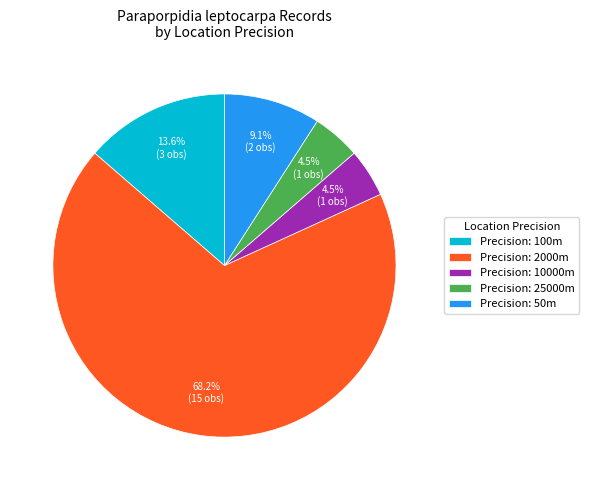

Combined, what portion of the pie is Precision: 100m and Precision: 50m?

22.7%